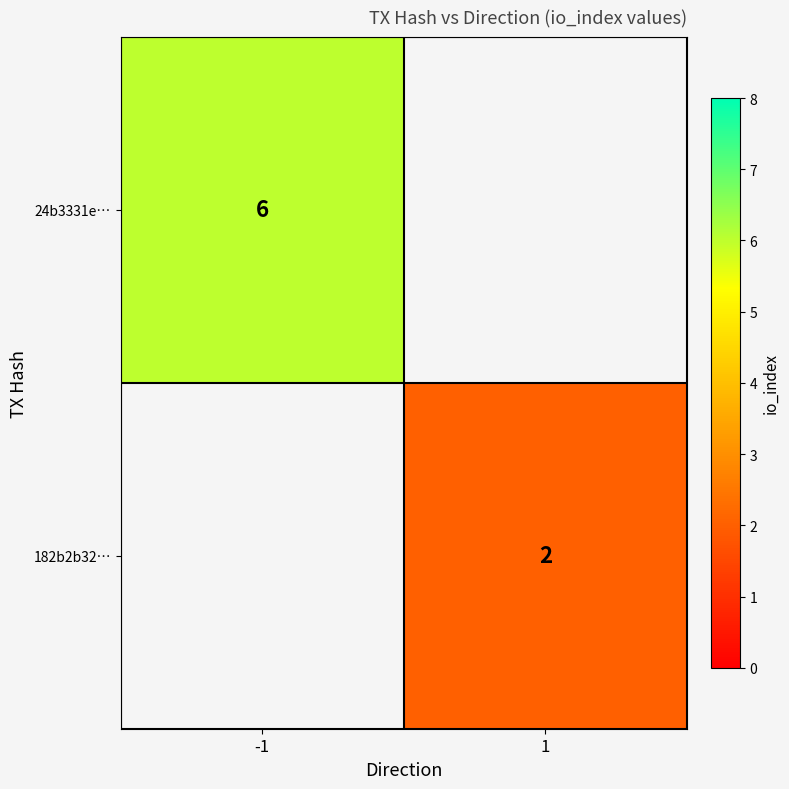

At how many categories does at least one series exceed 2?

1